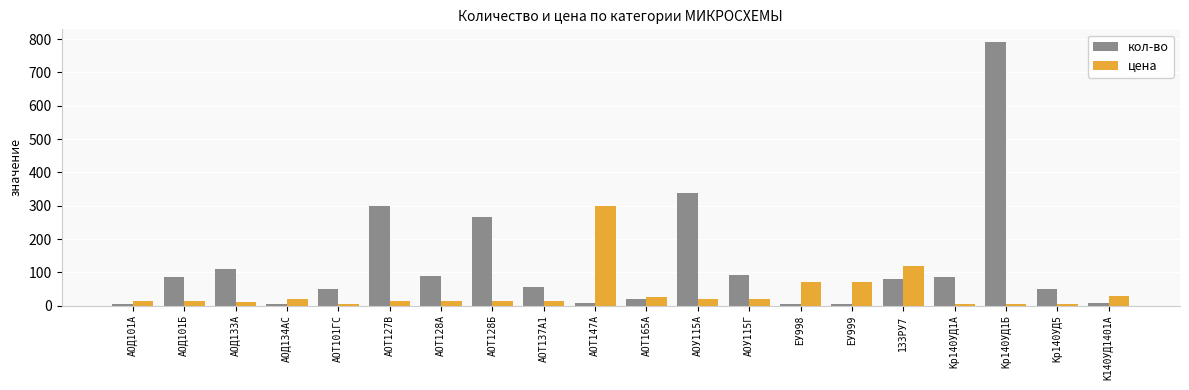

What are all the series names shown in the legend?

кол-во, цена